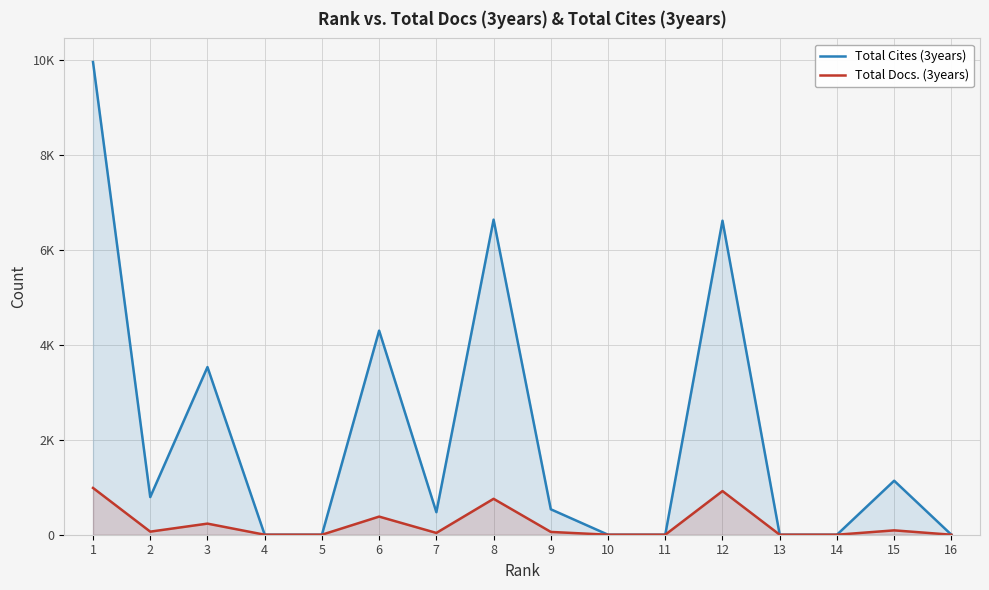

The value of Total Cites (3years) at 13 is -6418. True or false?

False